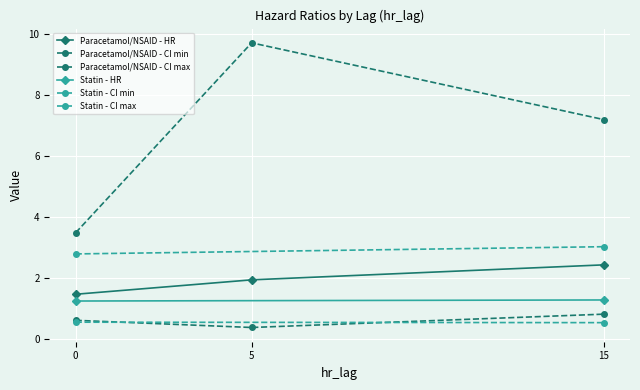

How many values in the Paracetamol/NSAID - CI max series exceed 7?

2